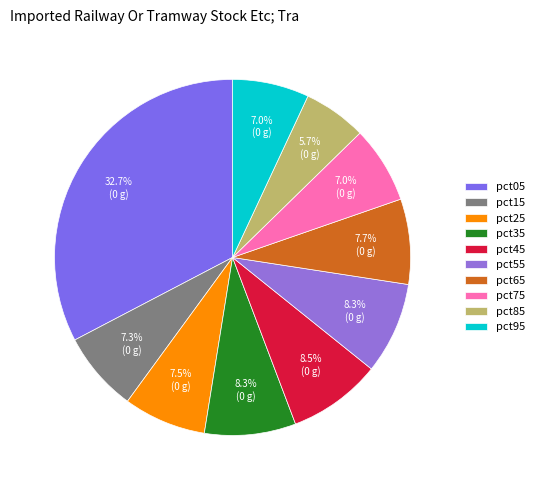

Which slice is the largest?

pct05